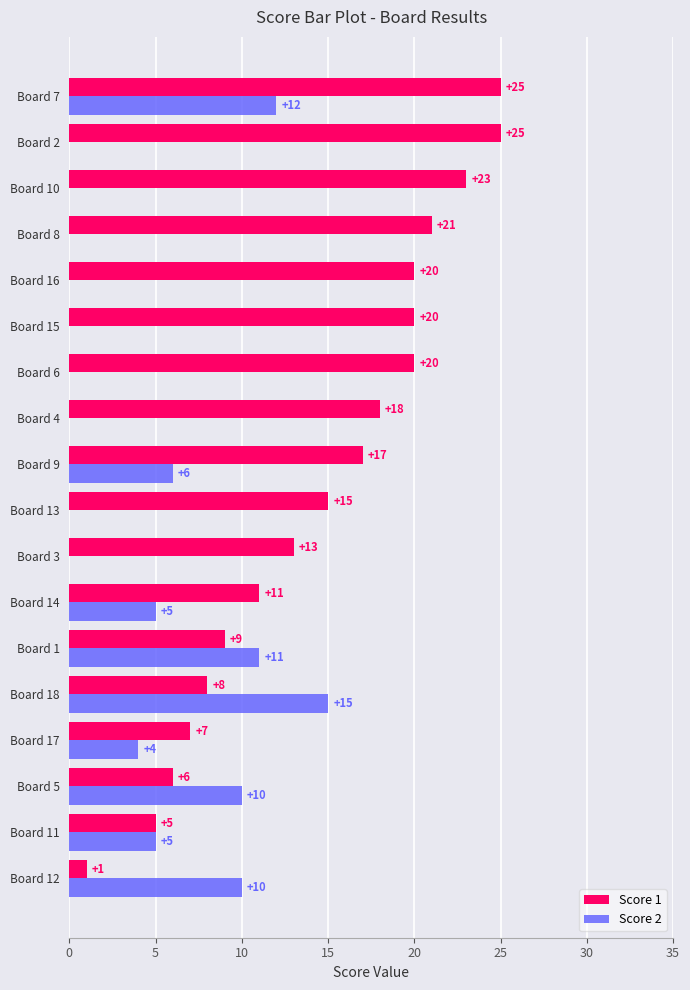

What is the sum of the Score 1 values at Board 10 and Board 15?

43